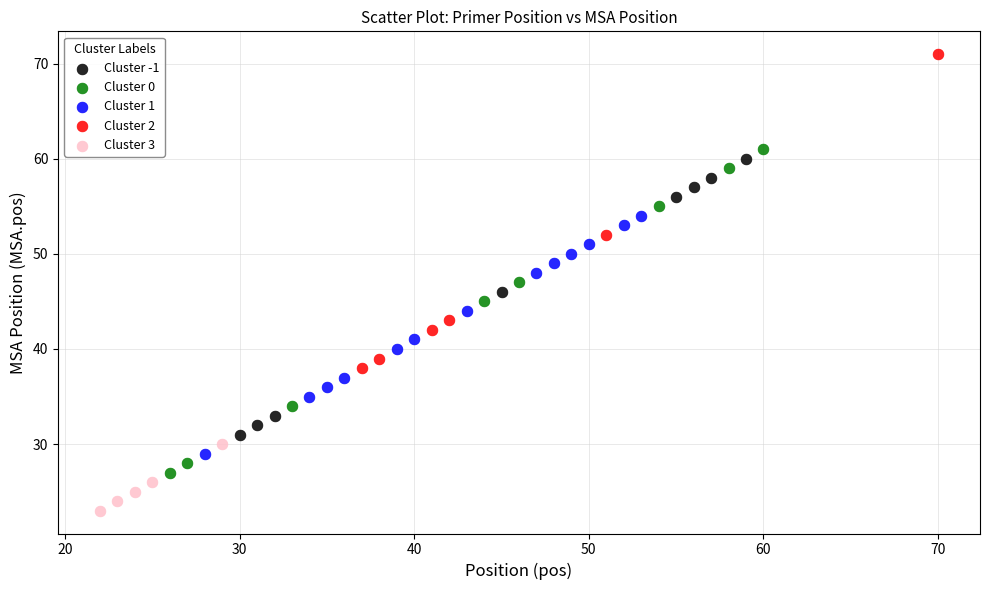

Which series has the widest spread of Y values?

Cluster 0